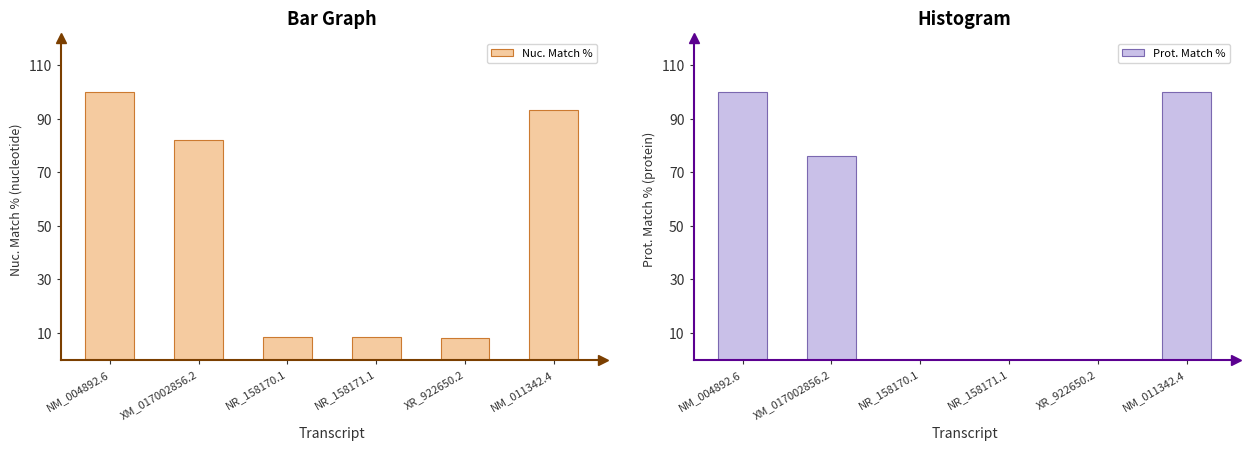

Which series has the largest total across all categories?

Nuc. Match %